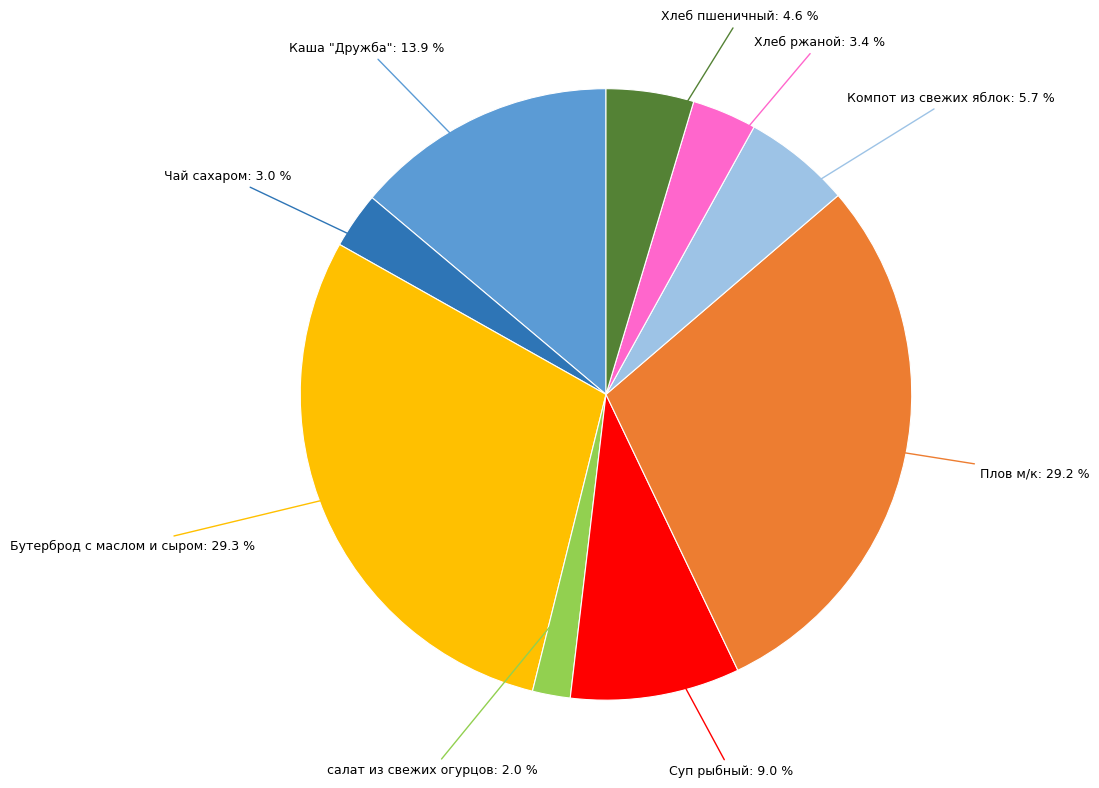

Is there any slice that represents more than half of the pie?

No